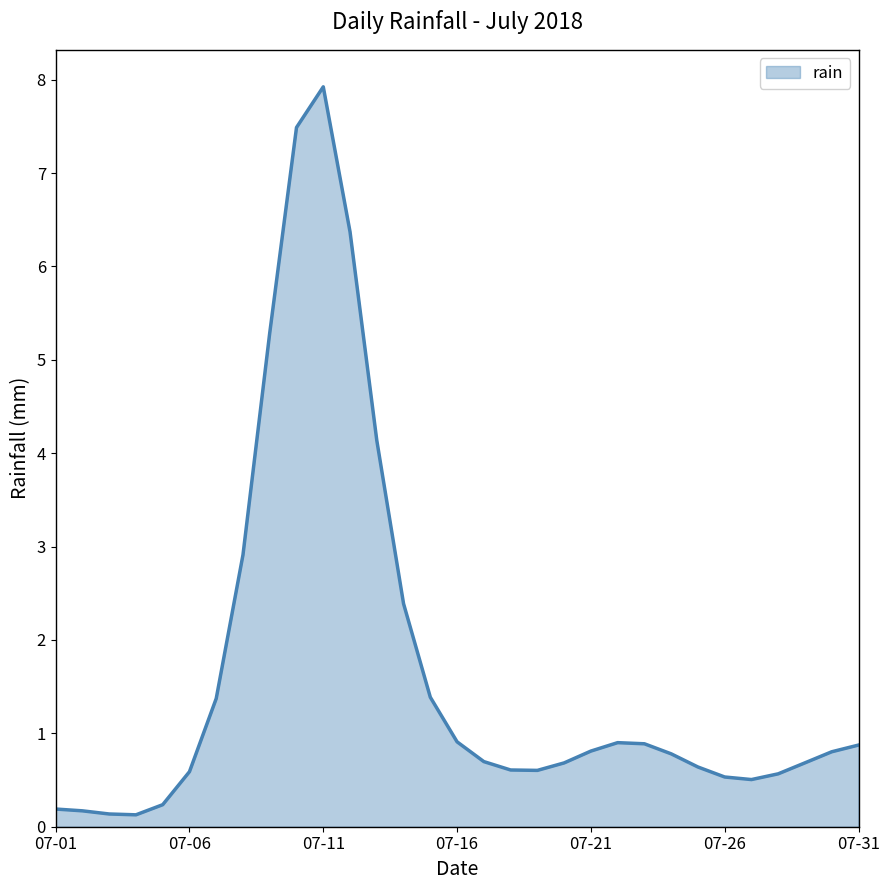

What is the difference between the maximum and minimum values?

7.8